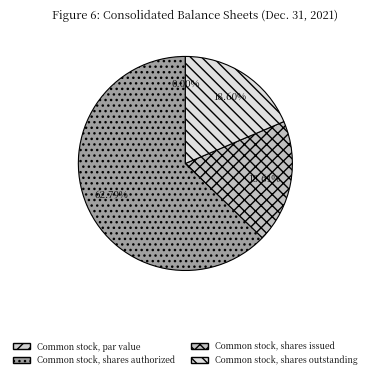

Which slice is the largest?

Common stock, shares authorized